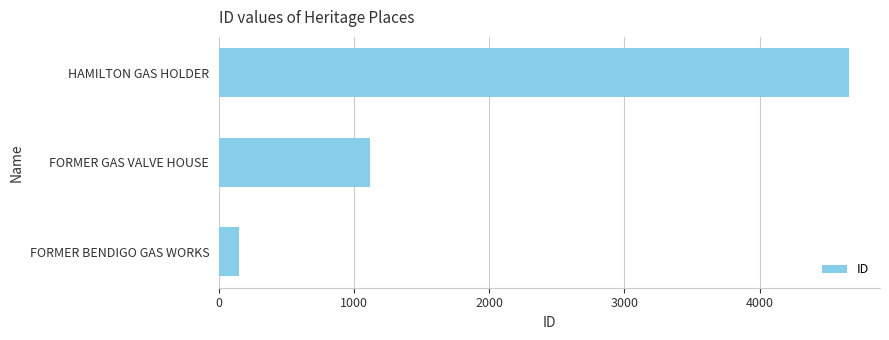

List the labels in order of value, smallest first.

FORMER BENDIGO GAS WORKS, FORMER GAS VALVE HOUSE, HAMILTON GAS HOLDER